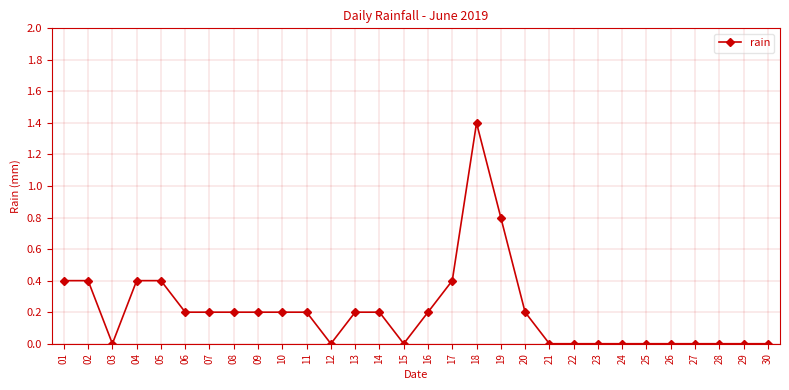

Which has a higher value, 20 or 22?

20